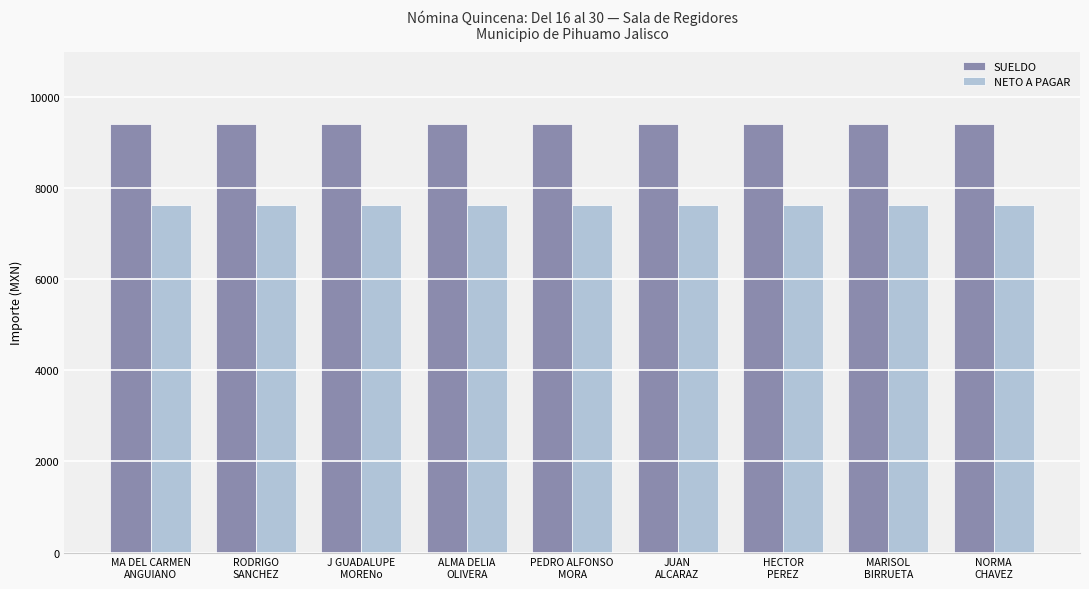

True or false: NETO A PAGAR has a value of 4795.8 at MARISOL
BIRRUETA.

False